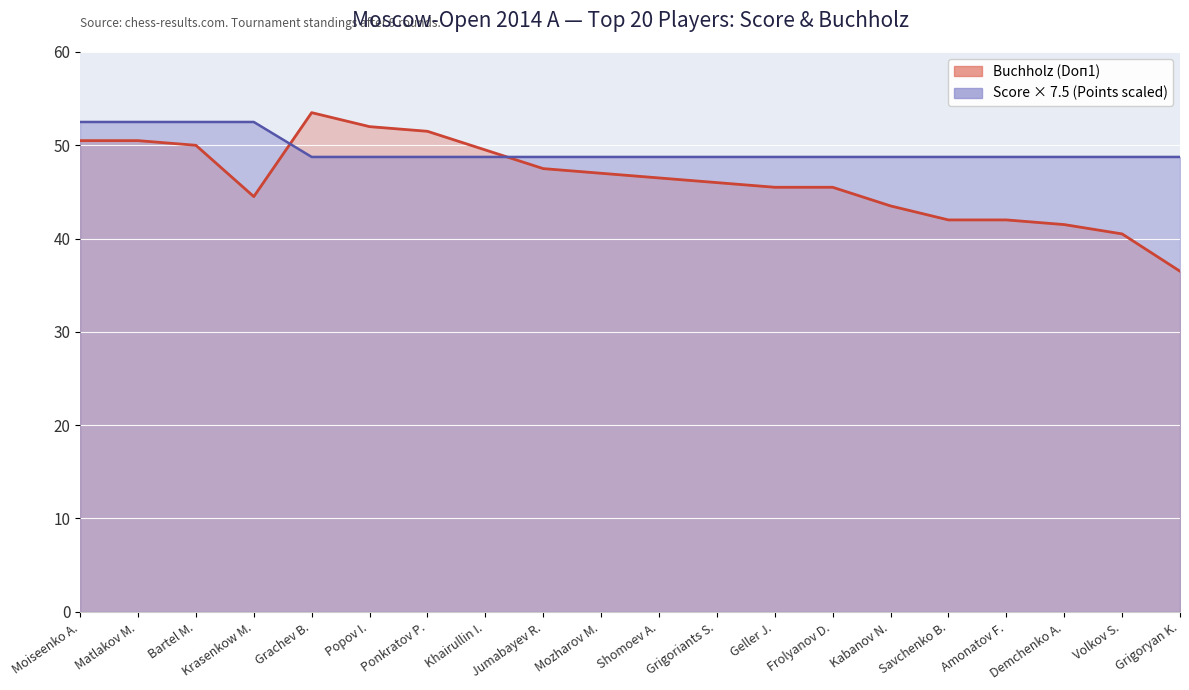

True or false: Score (Points) has a value of 16.2 at Matlakov M..

False